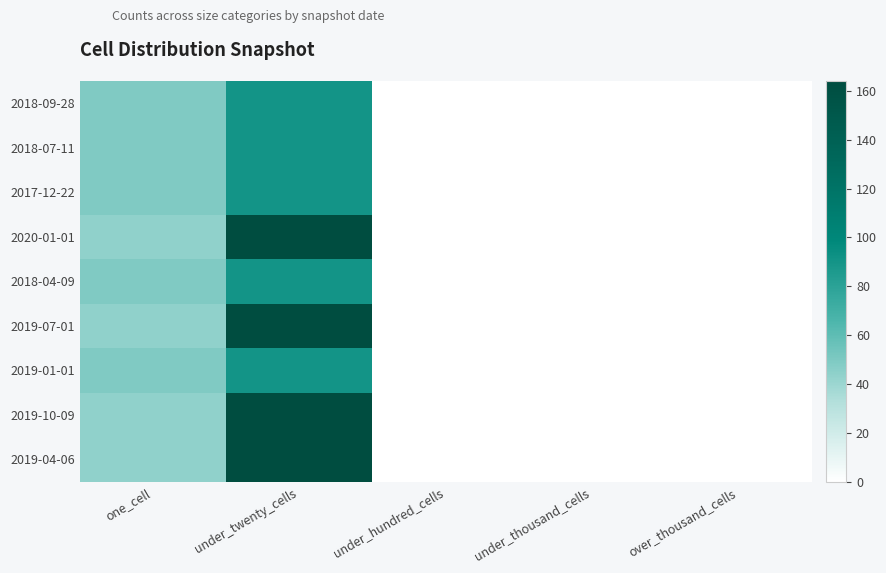

Which series has the largest total across all categories?

2020-01-01